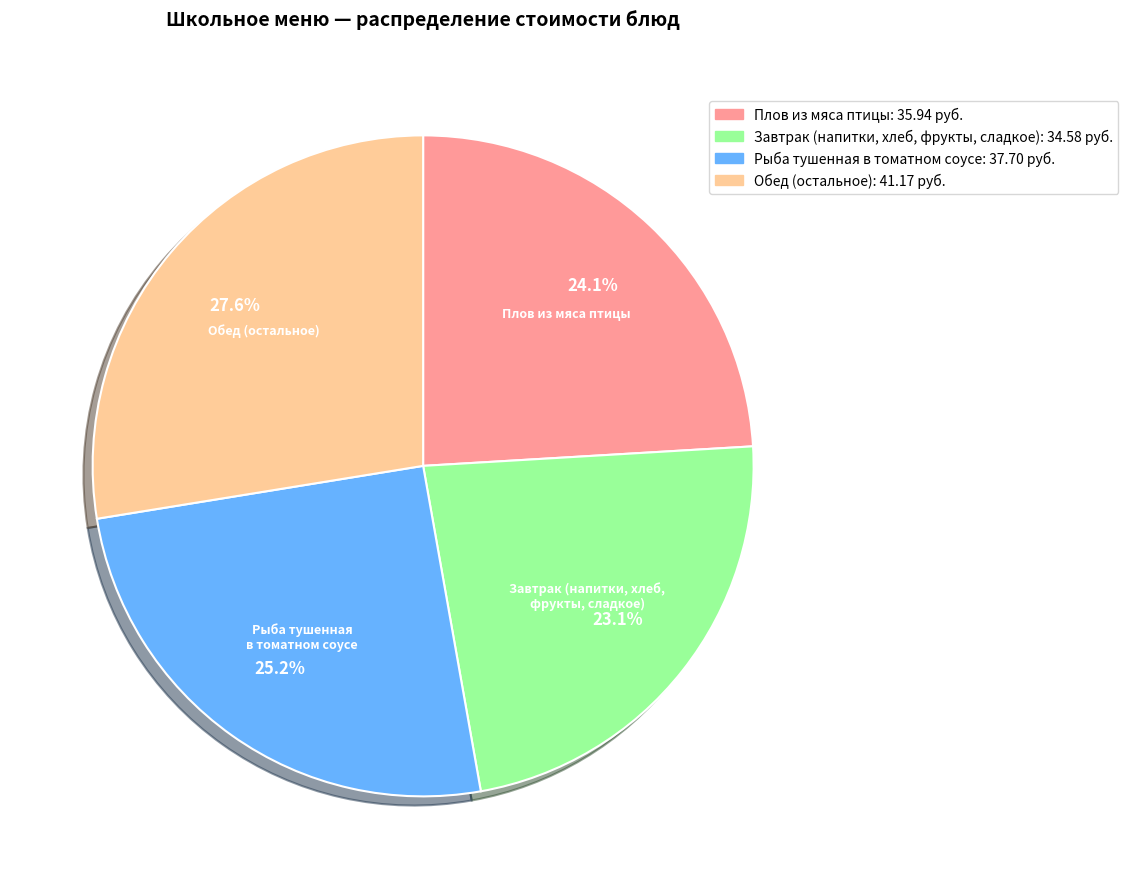

Is there any slice that represents more than half of the pie?

No